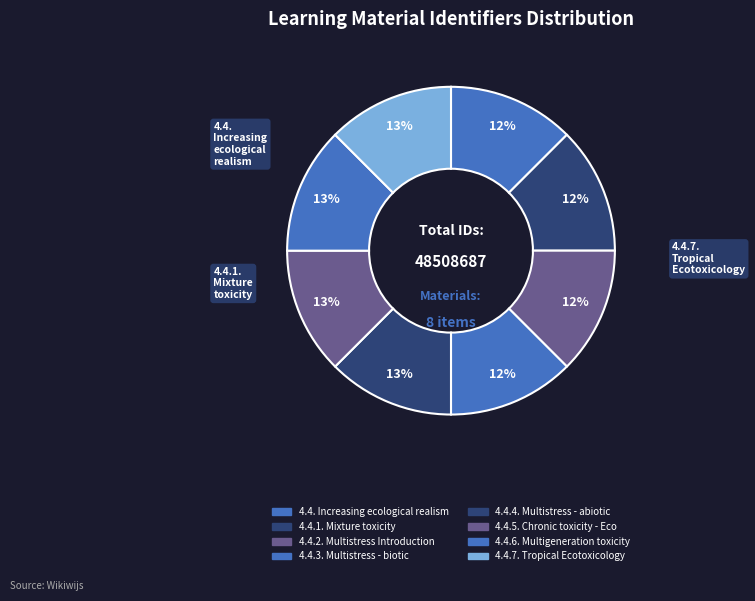

To the nearest percent, what portion does 4.4.6. Multigeneration toxicity represent?

13%